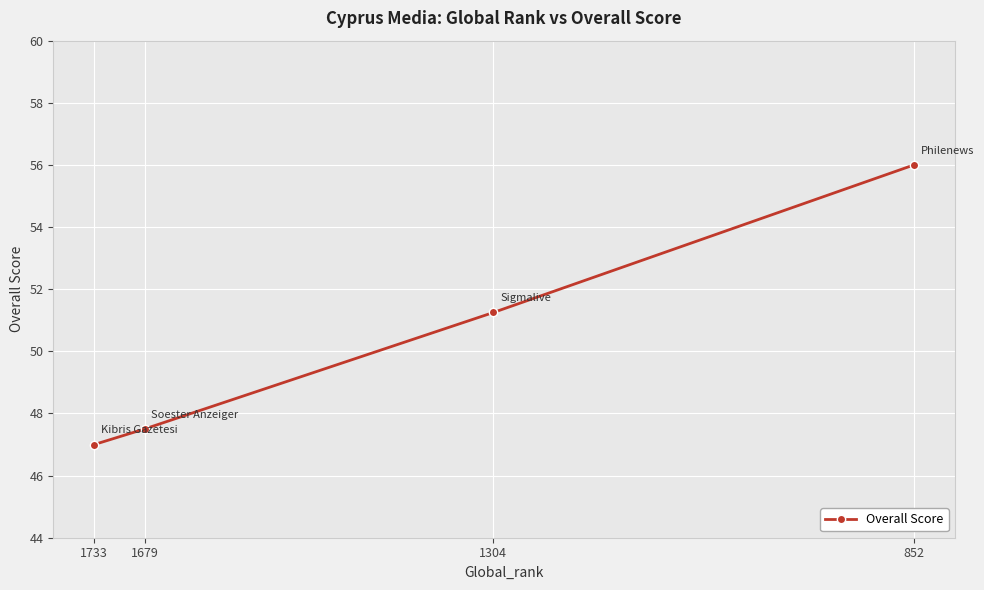

What is the approximate value at 1304?

51.2